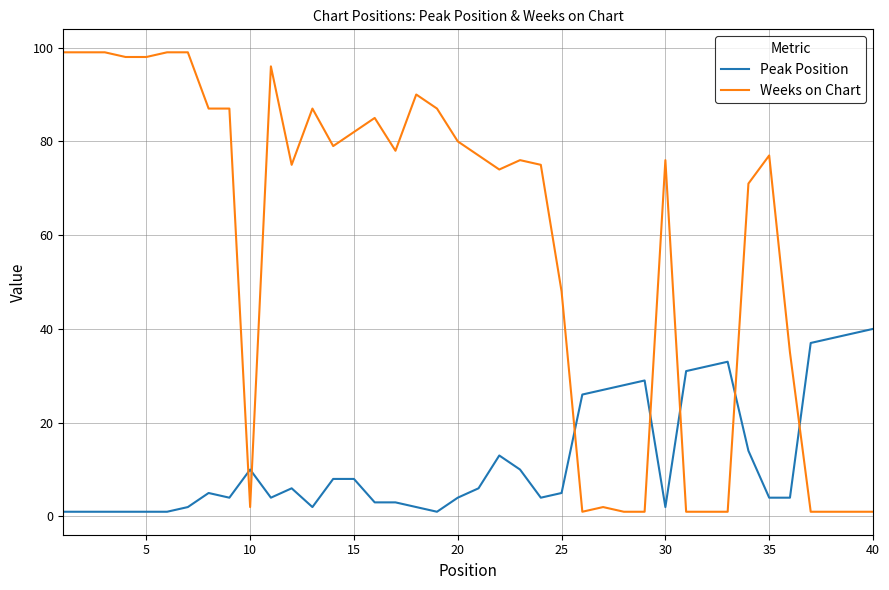

Rank the series by their maximum value, from lowest to highest.

Peak Position, Weeks on Chart